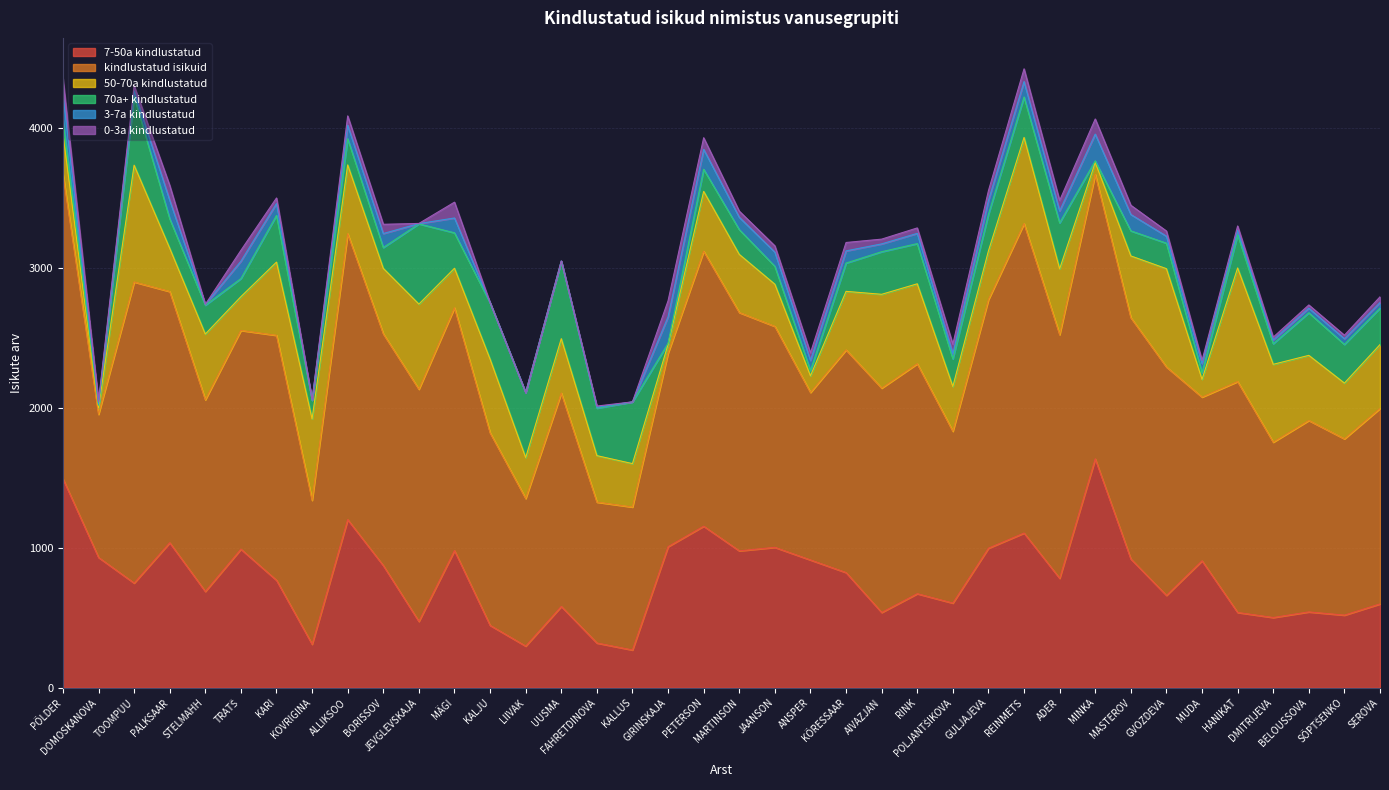

Which series has the largest range (max minus min)?

7-50a kindlustatud